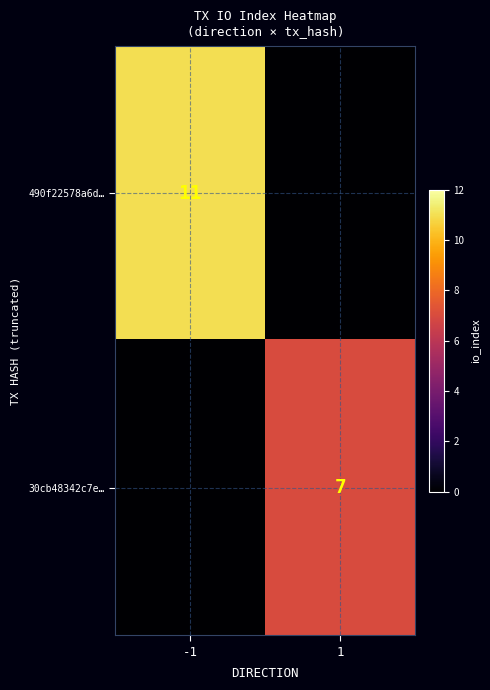

The 30cb48342c7e… series shows 3 at 1. True or false?

False